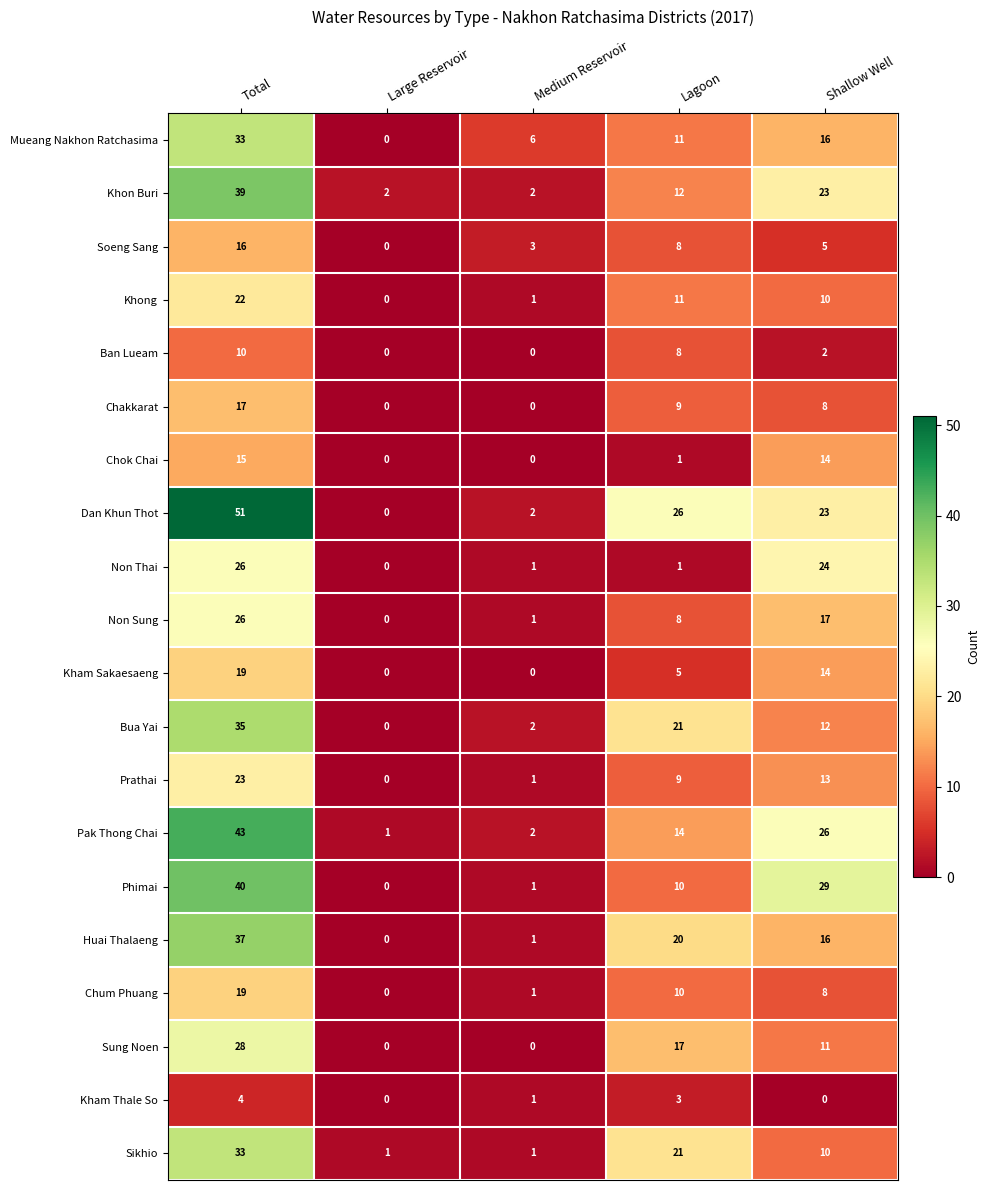

Between Large Reservoir and Shallow Well, which series saw the biggest shift?

Phimai